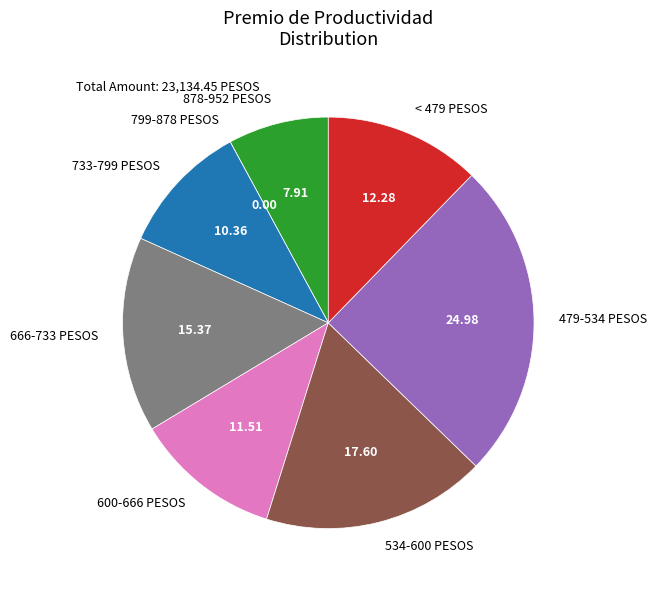

What is the ratio of the value at < 479 PESOS to the value at 733-799 PESOS?

1.2